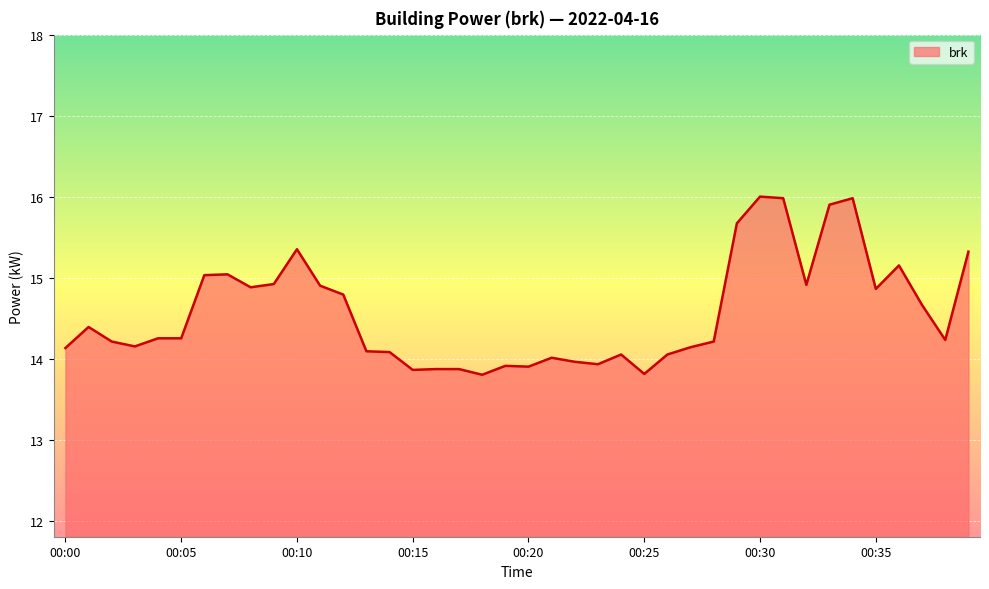

What is the maximum value shown in the chart?

16.0